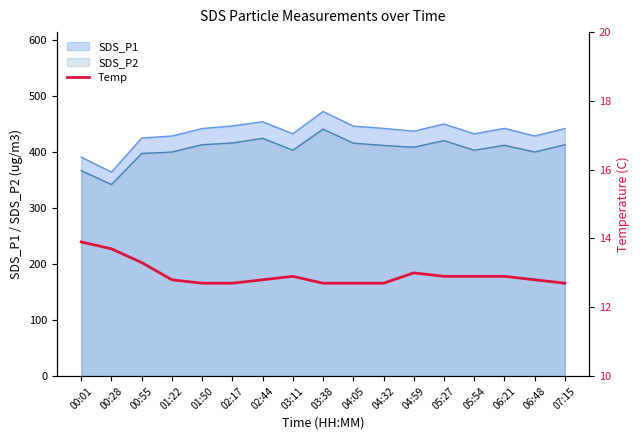

What is the difference between the maximum and second lowest values?

1.2